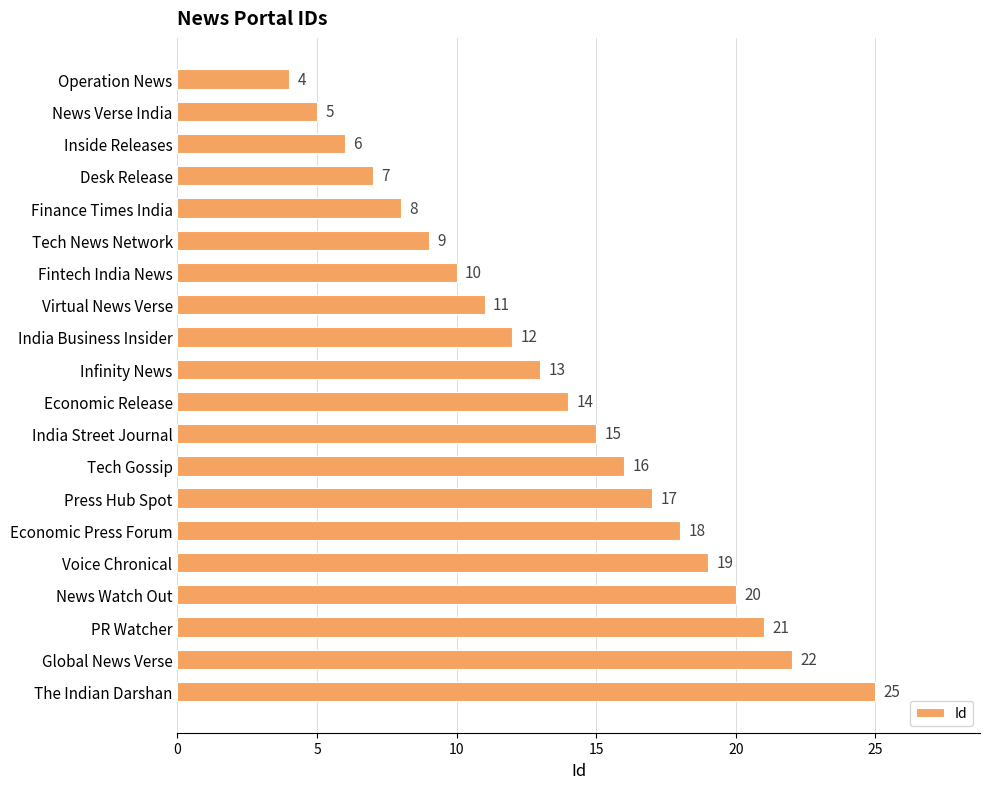

List the labels in order of value, largest first.

The Indian Darshan, Global News Verse, PR Watcher, News Watch Out, Voice Chronical, Economic Press Forum, Press Hub Spot, Tech Gossip, India Street Journal, Economic Release, Infinity News, India Business Insider, Virtual News Verse, Fintech India News, Tech News Network, Finance Times India, Desk Release, Inside Releases, News Verse India, Operation News